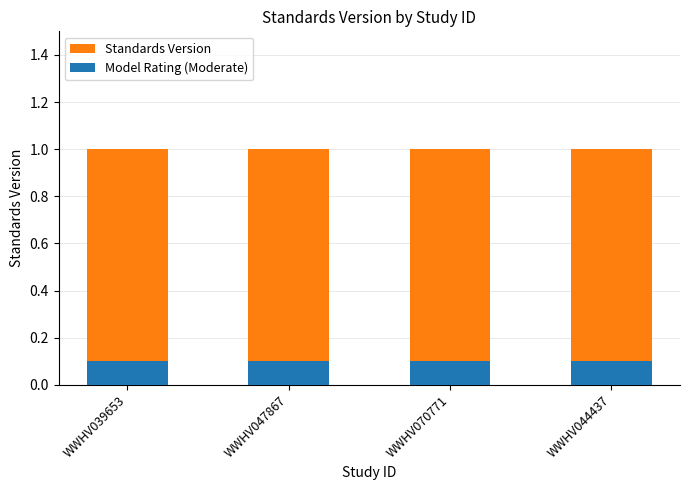

How many categories are shown in the chart?

4